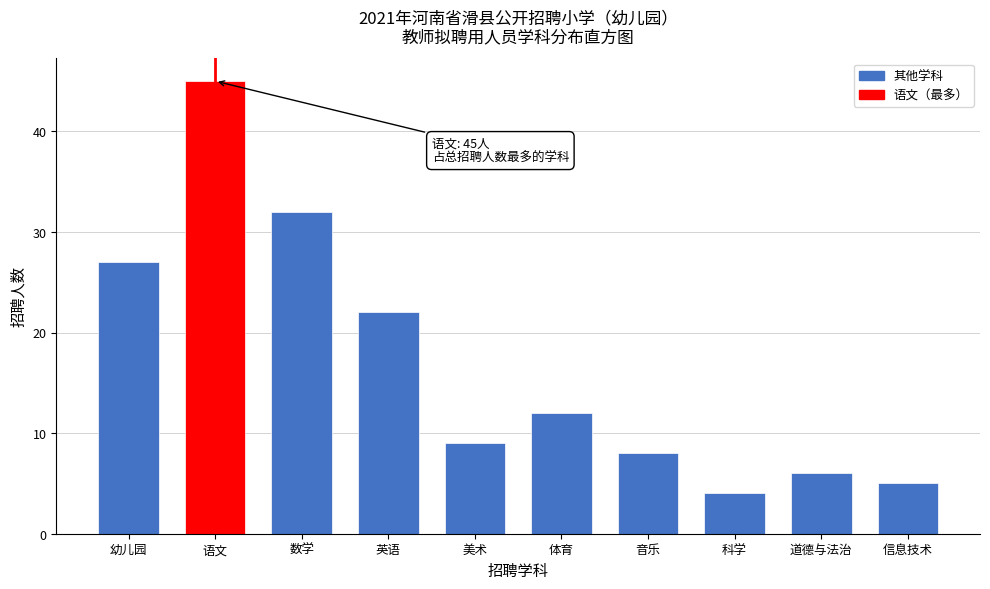

Reading right to left, transcribe all the data shown in this chart.

5	6	4	8	12	9	22	32	45	27